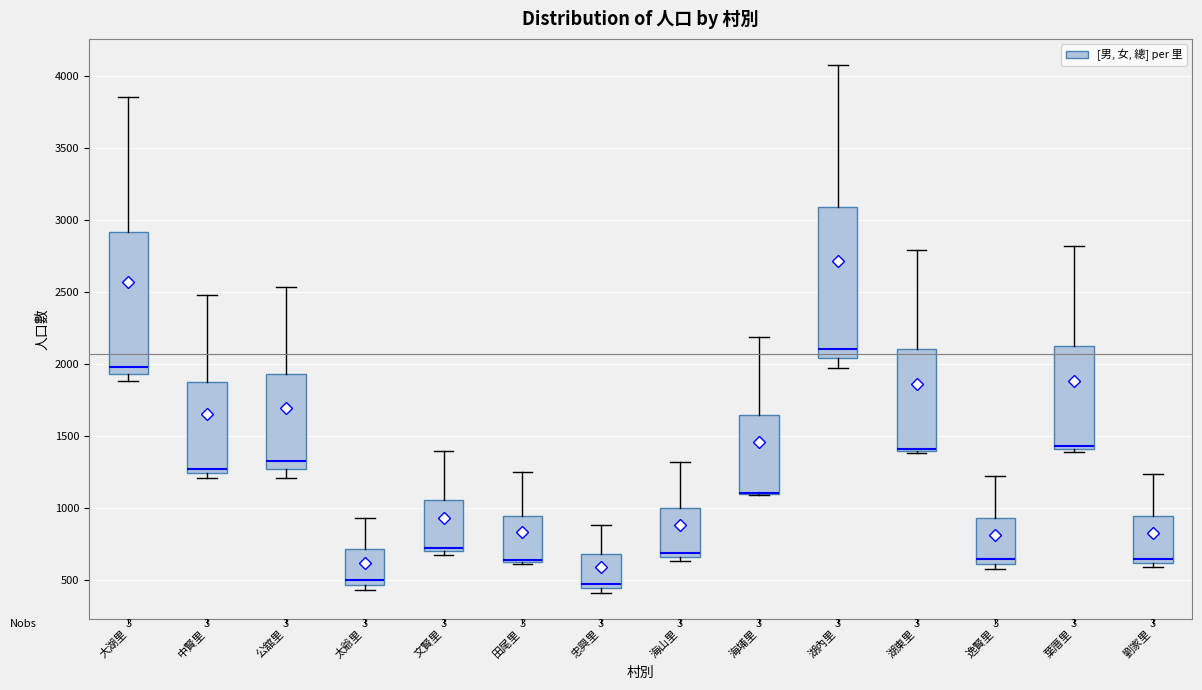

Reading left to right, read every box against the y-axis: the position of its median line, the range the box covers, and the ends of its whiskers. The values are not printed on the chart, so give them approximately, as read against the axis.

大湖里: median 1950 (just above the box's lower edge), box 1950 to 2900, whiskers 1900 to 3850
中賢里: median 1250 (just above the box's lower edge), box 1250 to 1850, whiskers 1200 to 2500
公舘里: median 1350, box 1250 to 1950, whiskers 1200 to 2550
太爺里: median 500, box 450 to 700, whiskers 450 (just below the box's lower edge) to 950
文賢里: median 700 (just above the box's lower edge), box 700 to 1050, whiskers 650 to 1400
田尾里: median 650 (drawn on the box's lower edge), box 600 to 950, whiskers 600 to 1250
忠興里: median 450 (just above the box's lower edge), box 450 to 650, whiskers 400 to 900
海山里: median 700, box 650 to 1000, whiskers 650 (just below the box's lower edge) to 1300
海埔里: median 1100 (drawn on the box's lower edge), box 1100 to 1650, whiskers 1100 to 2200
湖內里: median 2100, box 2050 to 3100, whiskers 1950 to 4050
湖東里: median 1400 (drawn on the box's lower edge), box 1400 to 2100, whiskers 1400 to 2800
逸賢里: median 650, box 600 to 950, whiskers 550 to 1200
葉厝里: median 1450, box 1400 to 2150, whiskers 1400 (just below the box's lower edge) to 2800
劉家里: median 650, box 600 to 950, whiskers 600 (just below the box's lower edge) to 1250